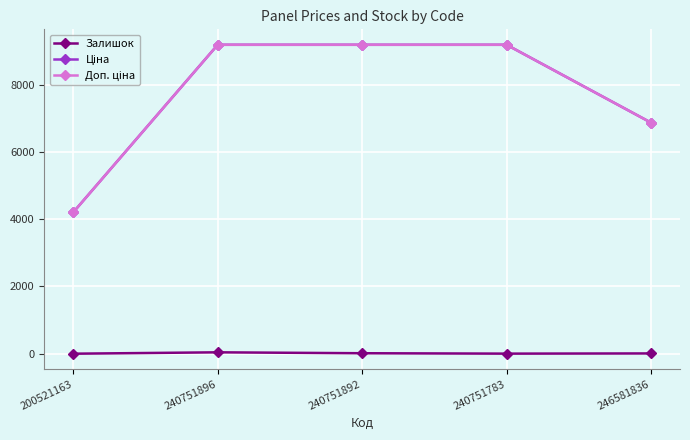

At how many categories does at least one series exceed 2337?

5